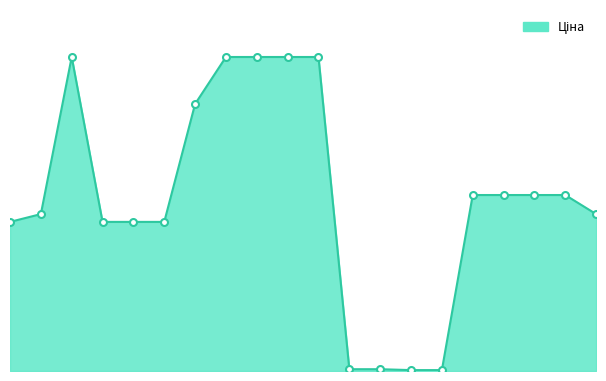

Reading left to right, list all the values displayed in this chart.

9290.5	9775.5	19564.9	9290.5	9290.5	9290.5	16636.8	19564.9	19564.9	19564.9	19564.9	111.8	111.8	55.9	55.9	10964.4	10964.4	10964.4	10964.4	9775.5